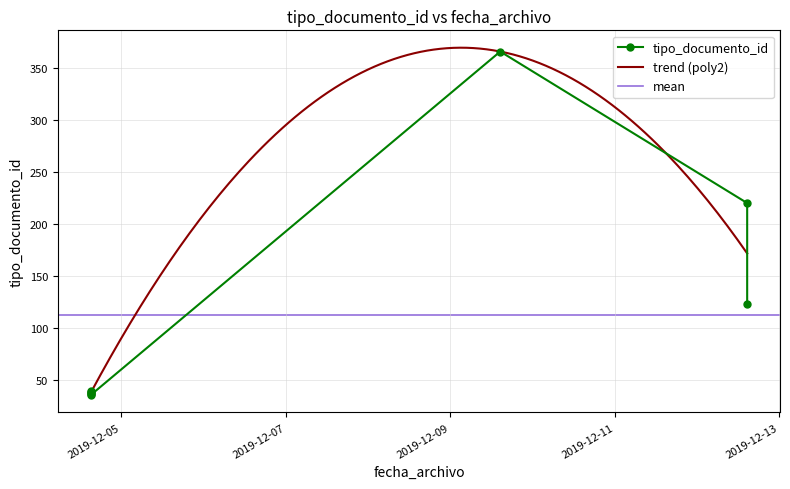

What is the average value?

112